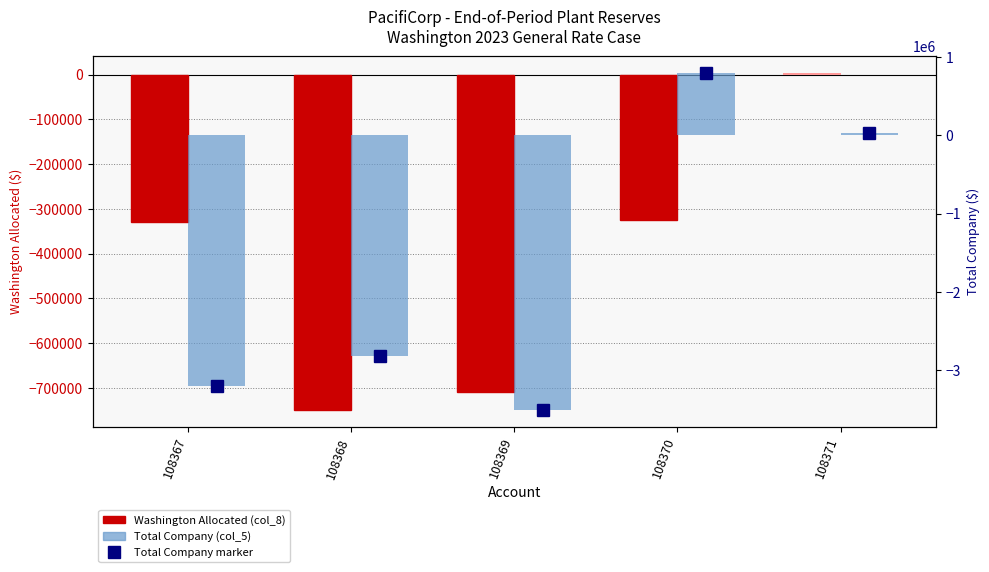

Rank the series at 108369 from highest to lowest value.

Washington Allocated (col_8), Total Company (col_5)